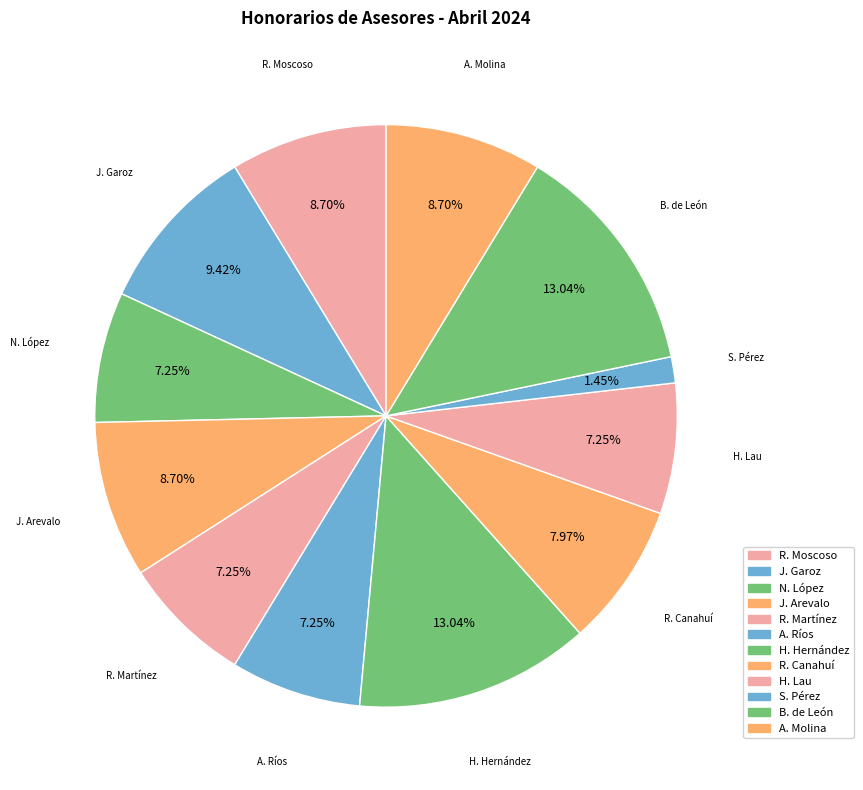

Is there a majority slice in this chart?

No